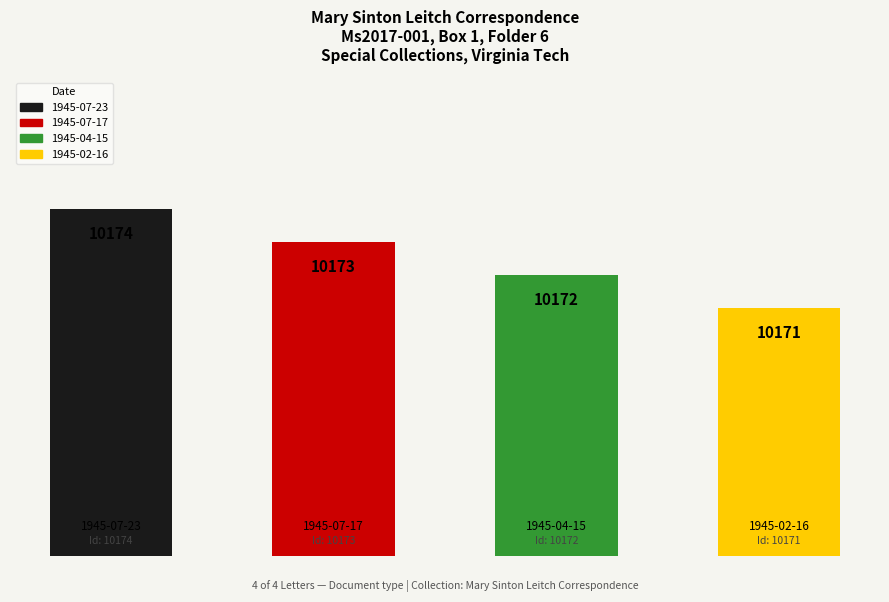

What is the label of the 4th bar from the right?

1945-07-23